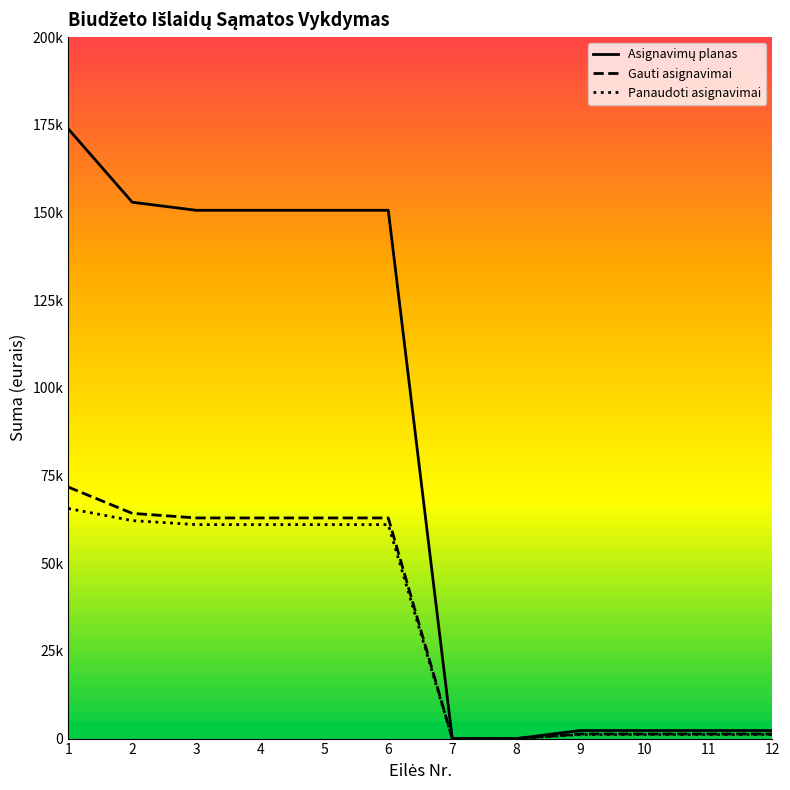

Reading left to right, list all the values displayed in this chart.

Asignavimų planas: 173800.0	152900.0	150600.0	150600.0	150600.0	150600.0	0.0	0.0	2300.0	2300.0	2300.0	2300.0
Gauti asignavimai: 71700.0	64200.0	62900.0	62900.0	62900.0	62900.0	0.0	0.0	1300.0	1300.0	1300.0	1300.0
Panaudoti asignavimai: 65593.2	62138.1	60998.1	60998.1	60998.1	60998.1	0.0	0.0	1140.0	1140.0	1140.0	1140.0